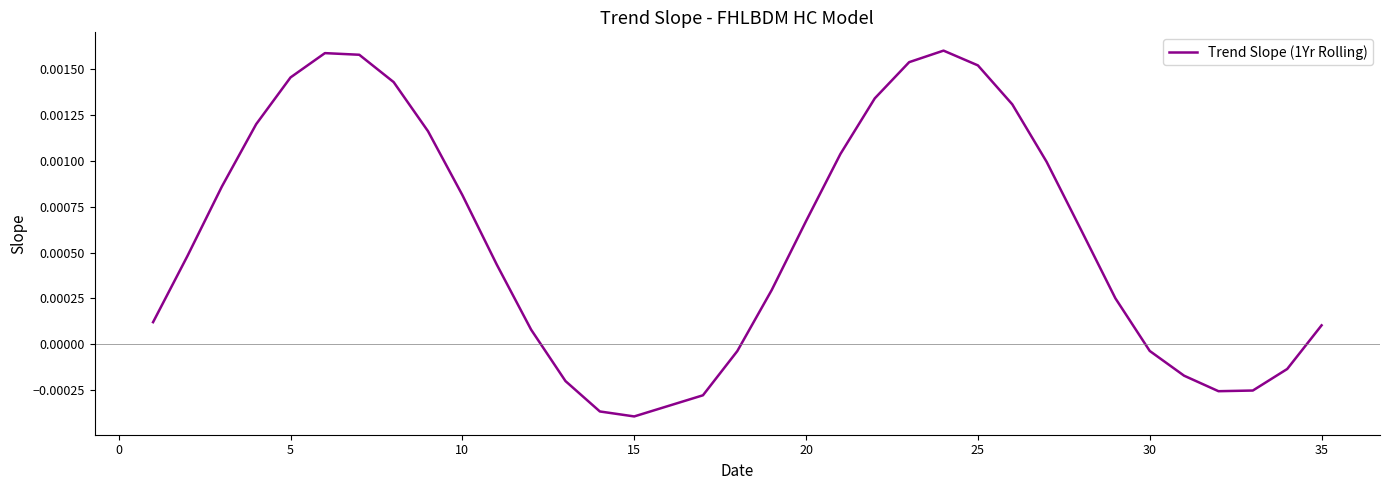

How many negative values are there?

10